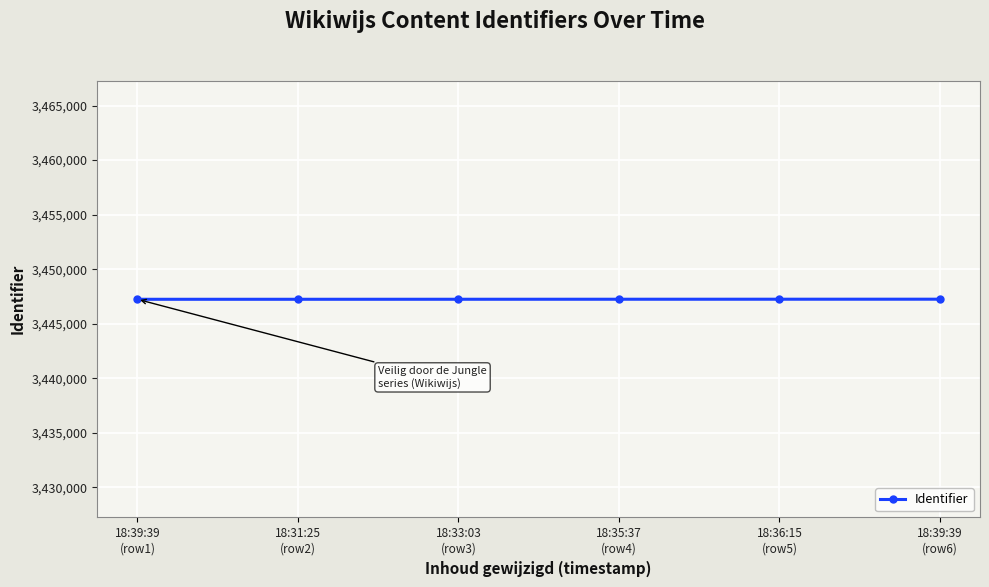

The chart shows a value of 5595461 at 18:31:25
(row2). True or false?

False